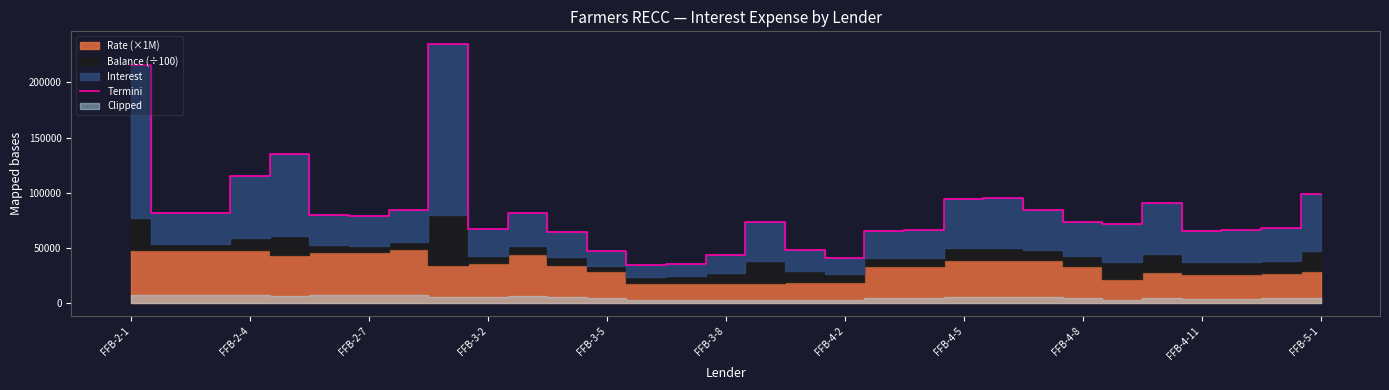

What is the minimum value for Termini?

34726.5